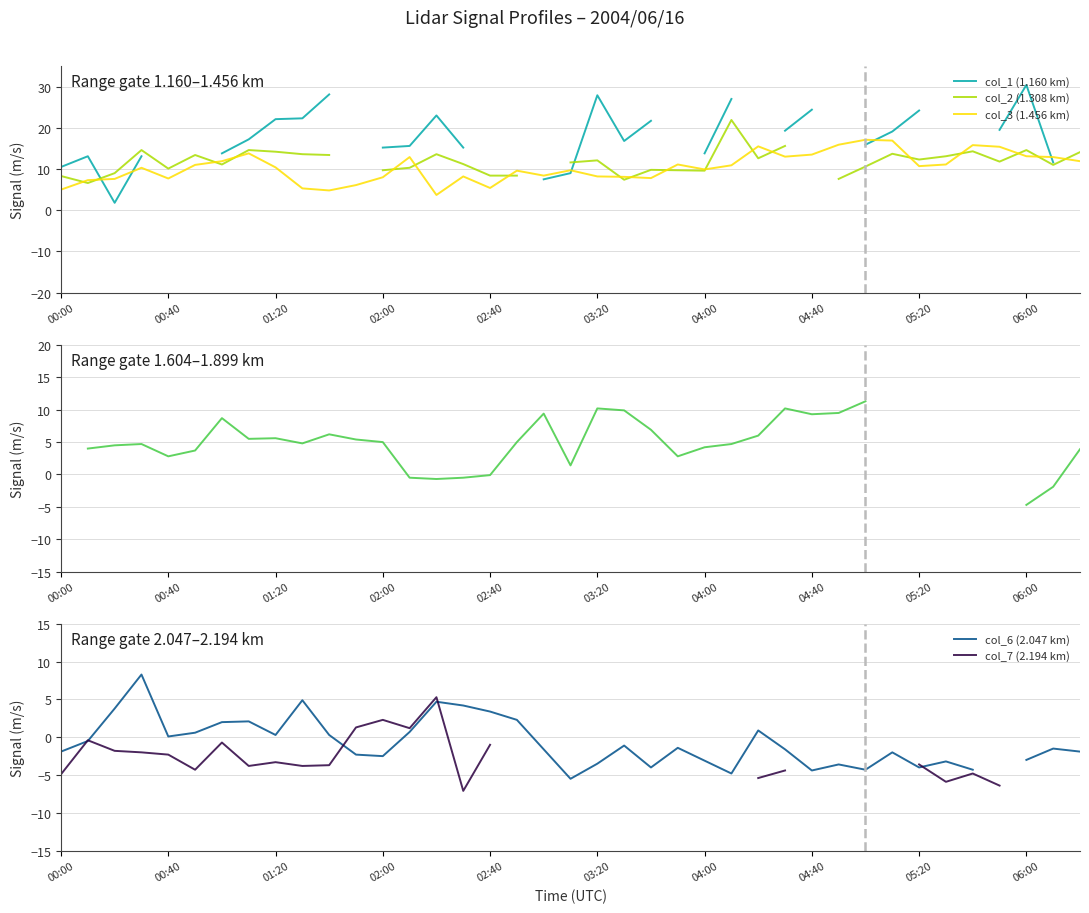

True or false: col_3 (1.456 km) has a value of 5.0 at 00:00.

True